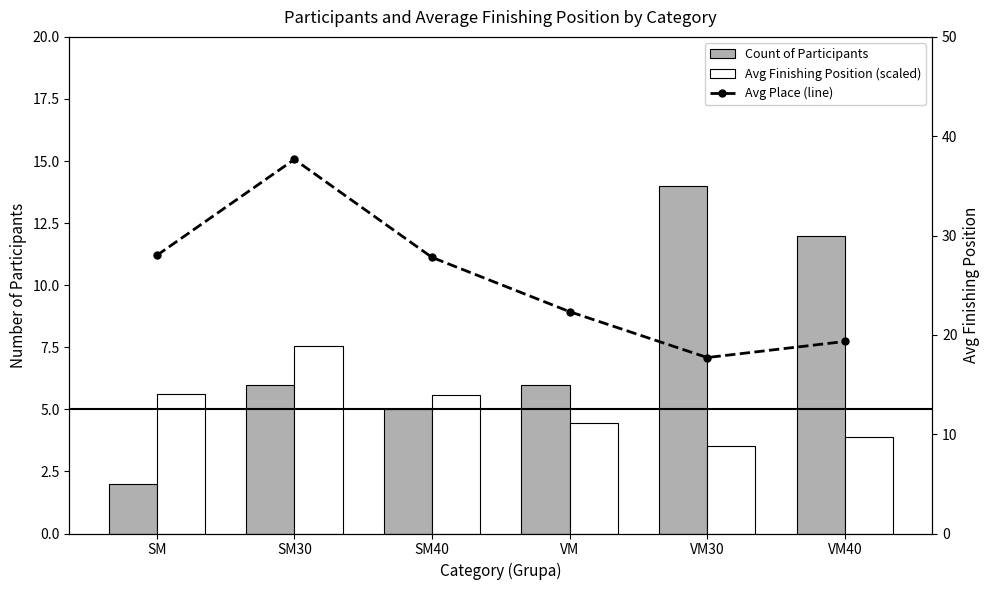

How many data points in Avg Place (line) are above 27?

3